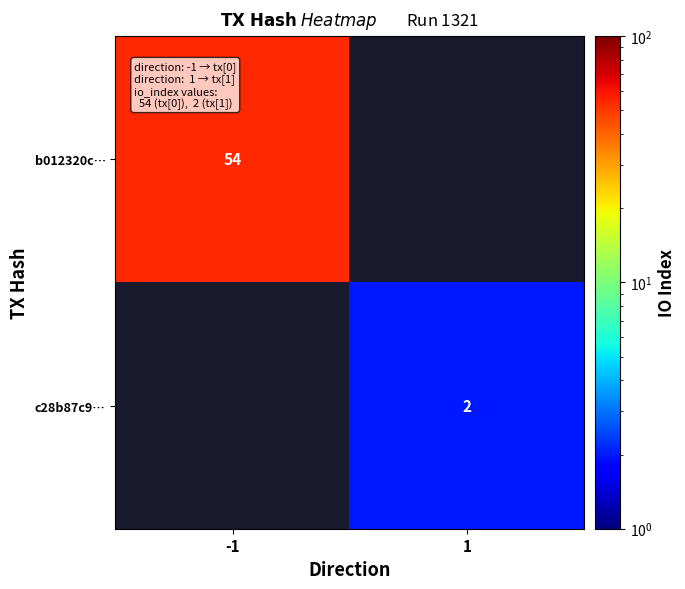

What is the minimum value shown in the chart?

2.0